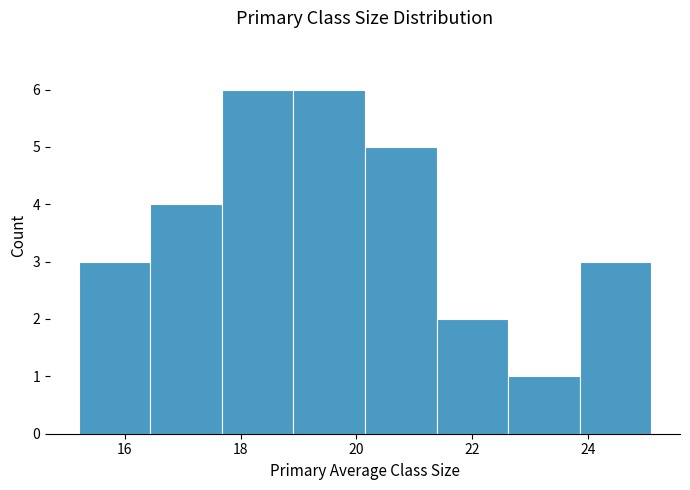

Reading left to right, transcribe this chart: for each bar, give the range it covers on the x-axis and its height. Neither the bar edges nor the heights are printed on the chart, so give them approximately, as read against the axes.

15.2 to 16.4: 3
16.4 to 17.6: 4
17.6 to 19.0: 6
19.0 to 20.2: 6
20.2 to 21.4: 5
21.4 to 22.6: 2
22.6 to 23.8: 1
23.8 to 25.2: 3